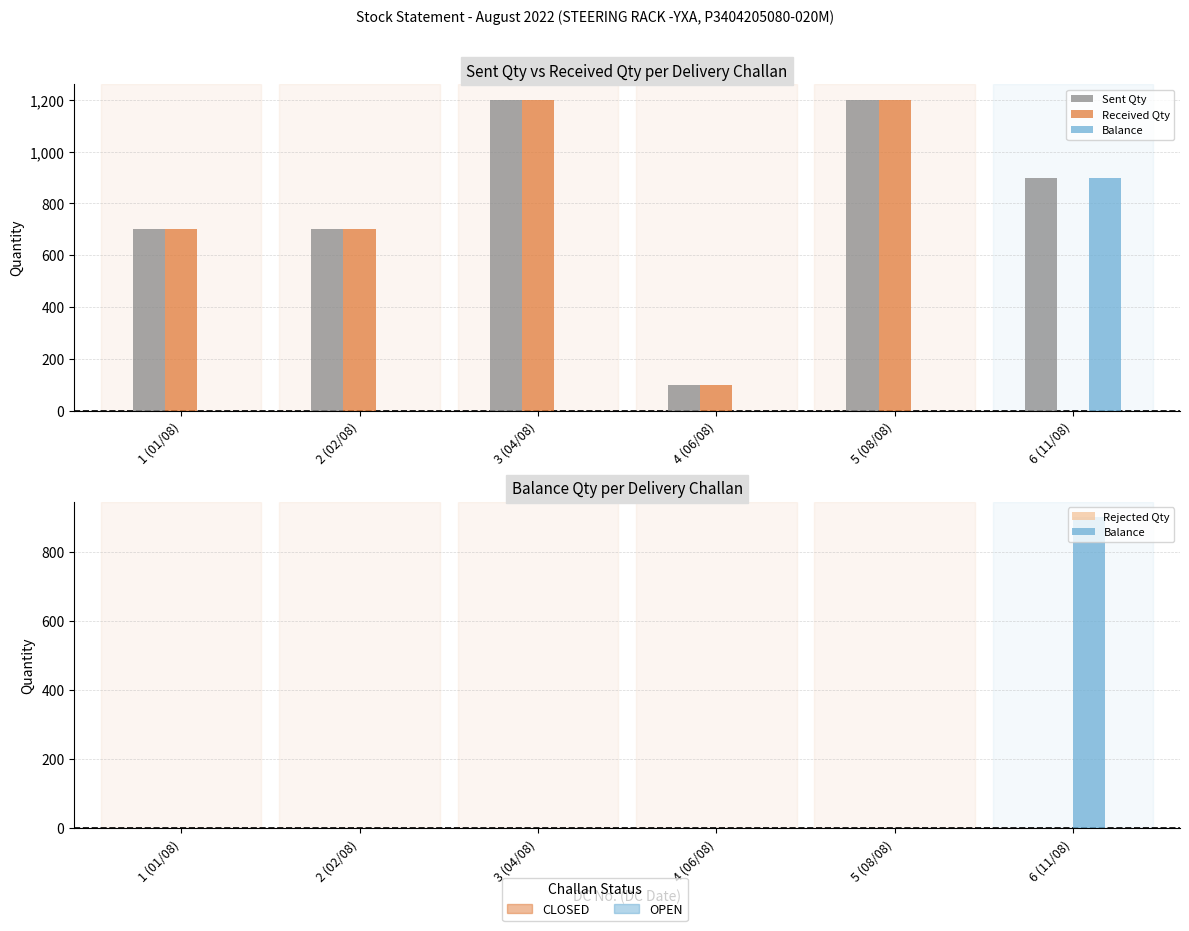

Read the Received Qty value at 3 (04/08), to the nearest 50.

1200